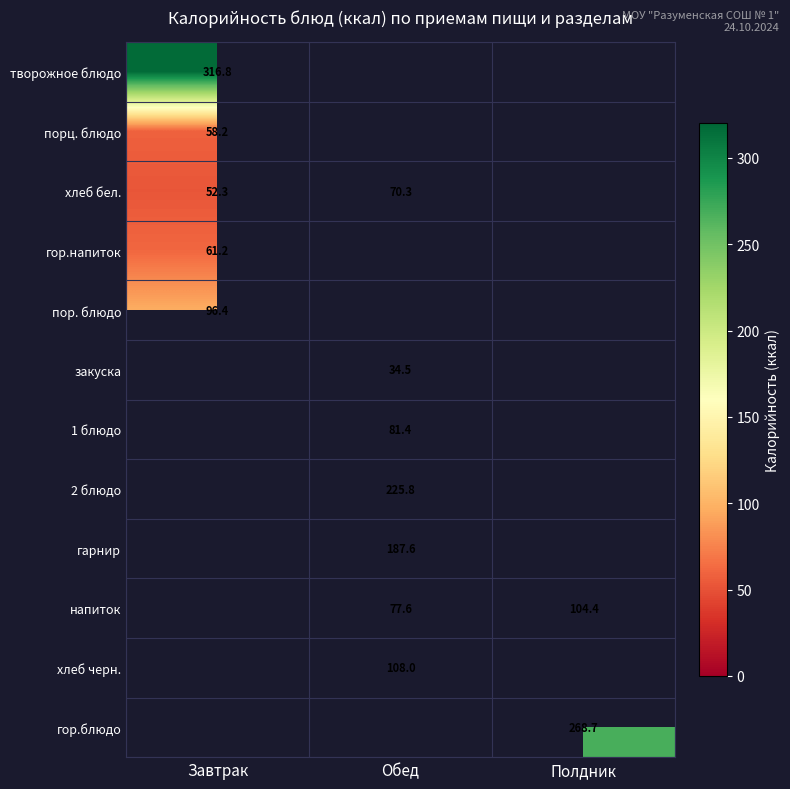

How many series are shown in this chart?

12